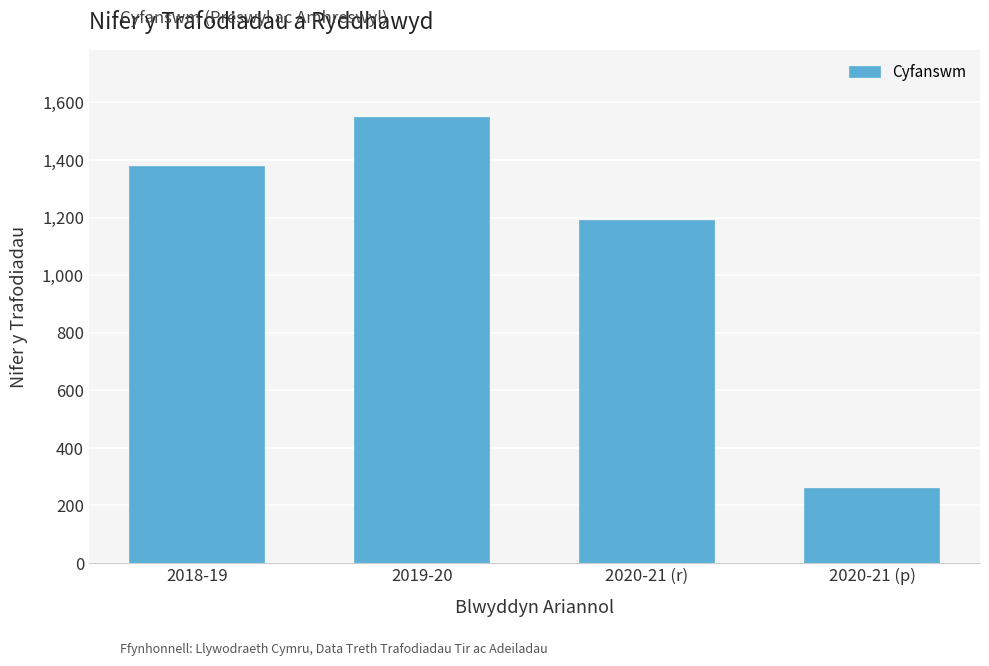

Reading left to right, transcribe all the data shown in this chart.

1380	1550	1190	260